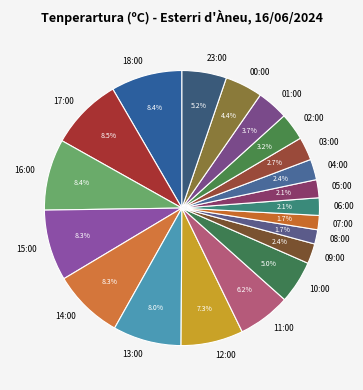

What percentage is the 14:00 slice, to the nearest percent?

8%